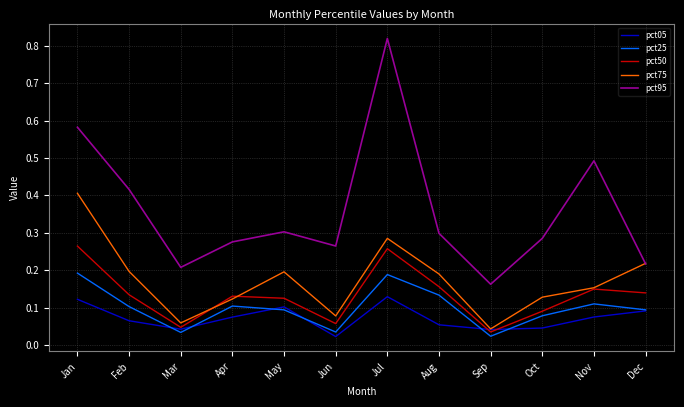

How many lines are shown in the chart?

5